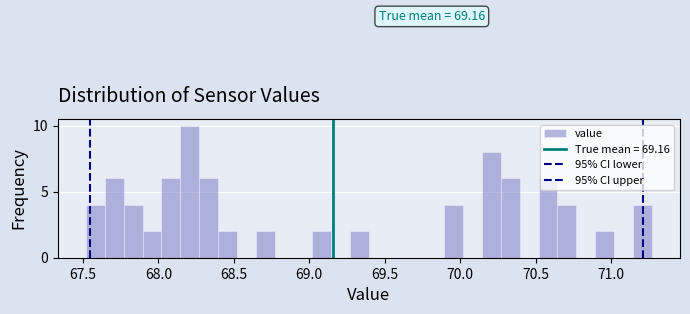

Read against the x-axis, roughly where is the centre of the tallest bar?

68.20